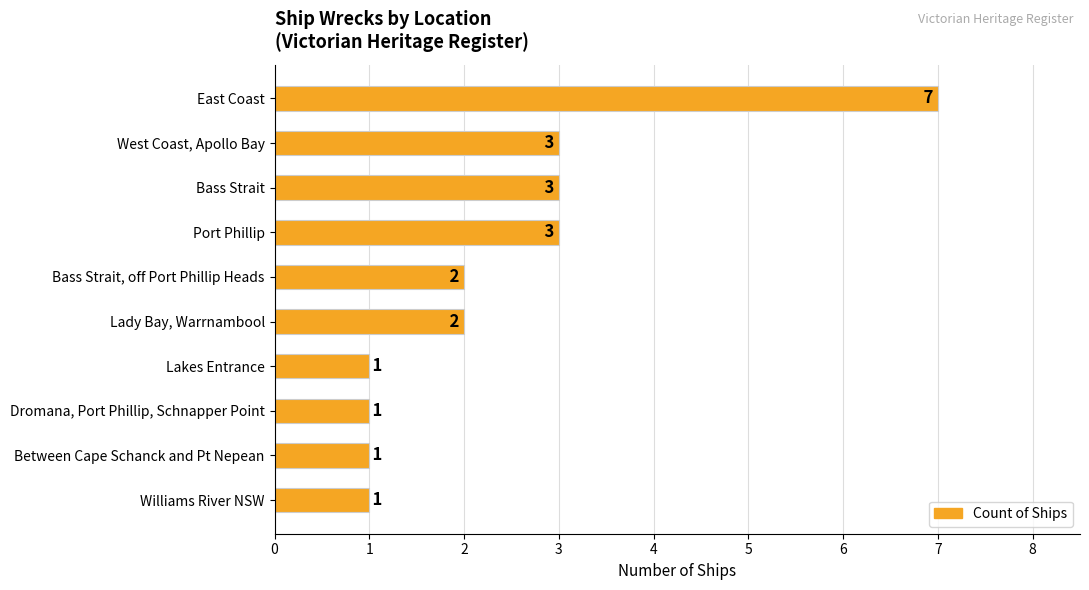

How many bars are there in total?

10